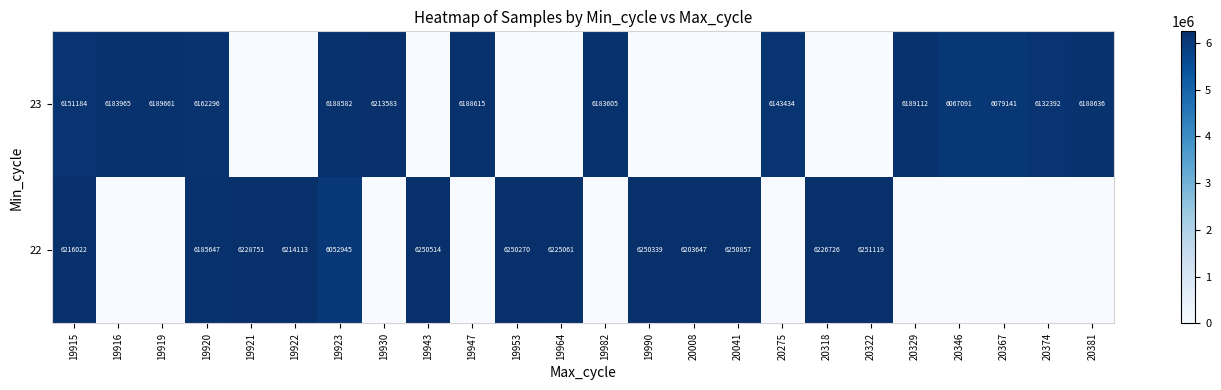

True or false: 23 has a value of 6151184 at 19915.

True